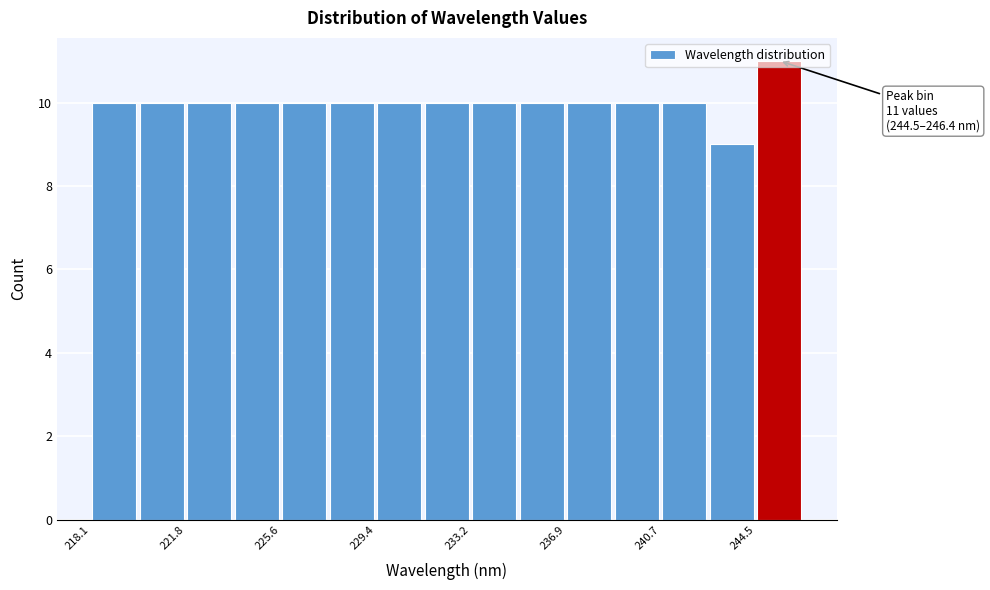

Around what value on the x-axis is the tallest bar? Give the approximate position of its centre, as read against the axis.

245.5